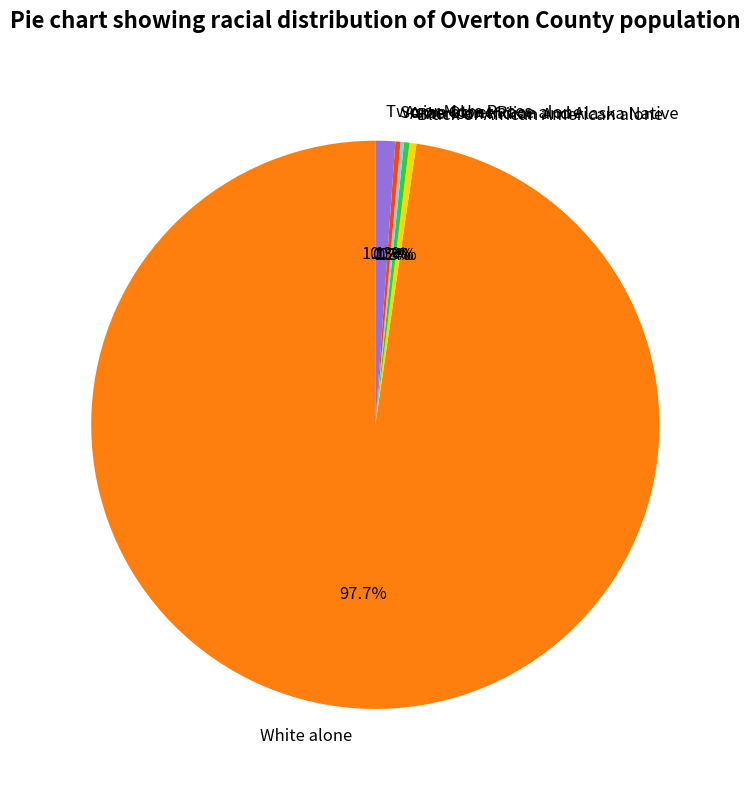

Is there a majority slice in this chart?

Yes